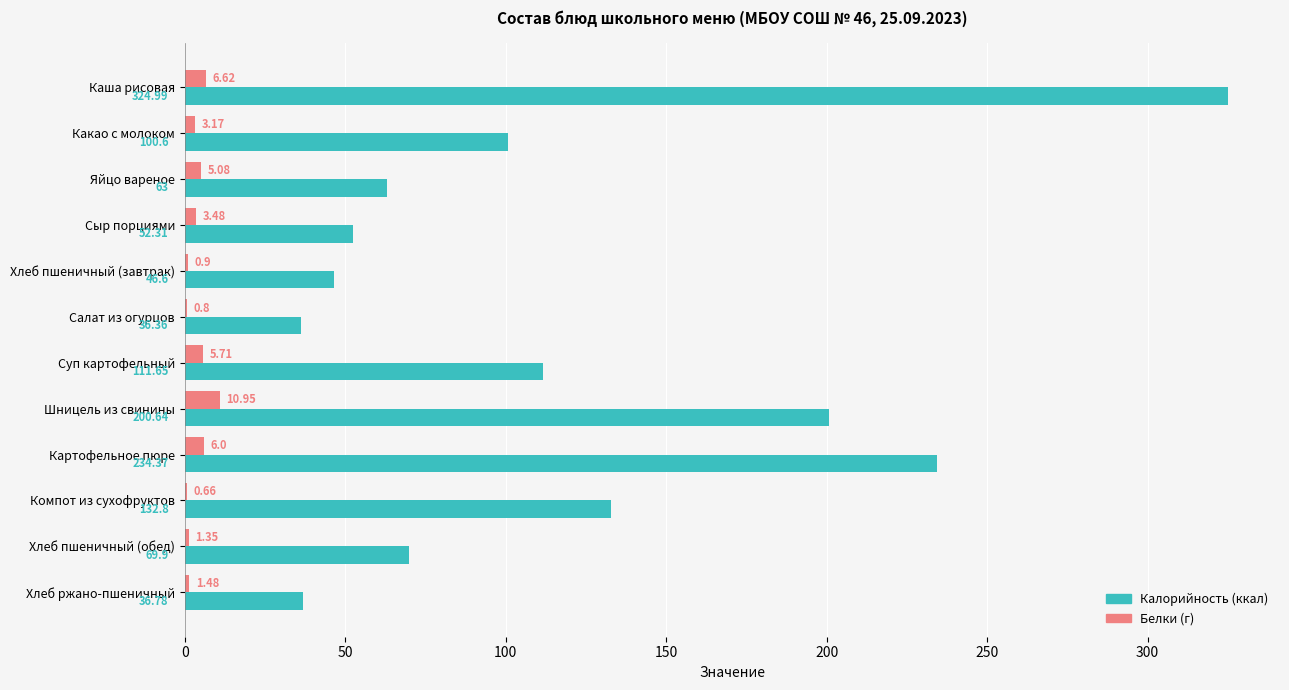

At which category is the sum across all series the highest?

Каша рисовая